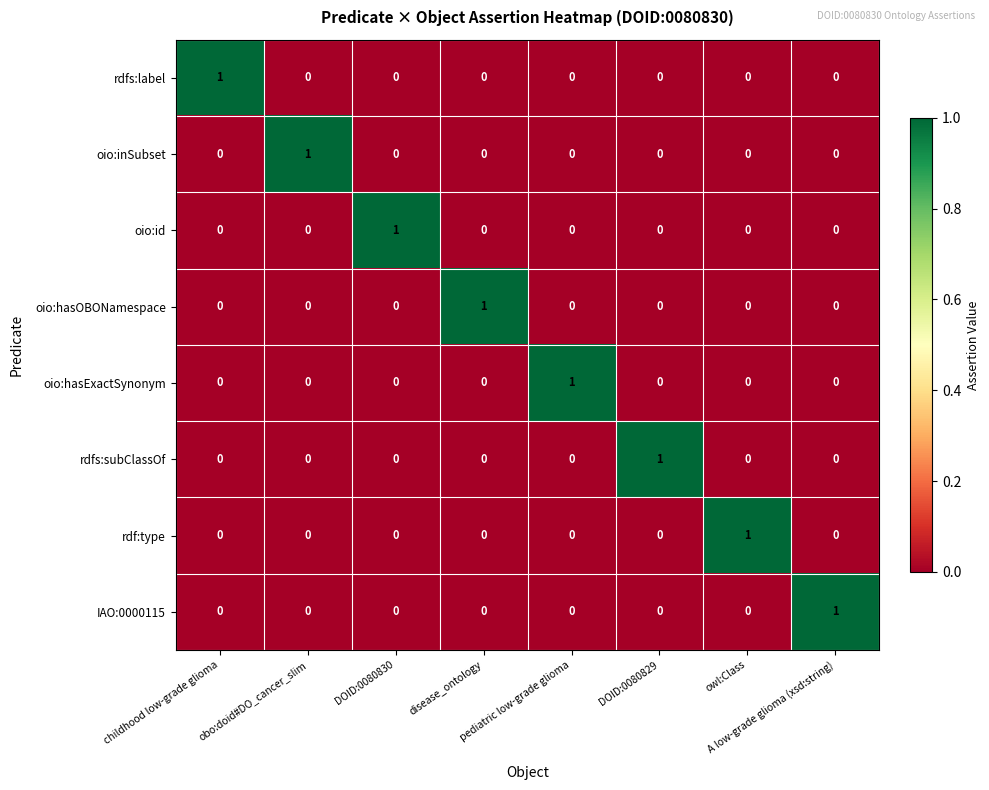

How many oio:hasExactSynonym values are between 0 and 1?

8